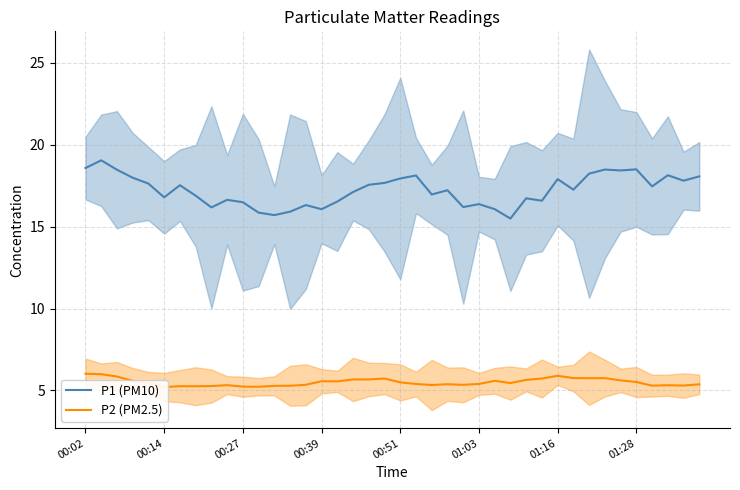

How many lines are shown in the chart?

2